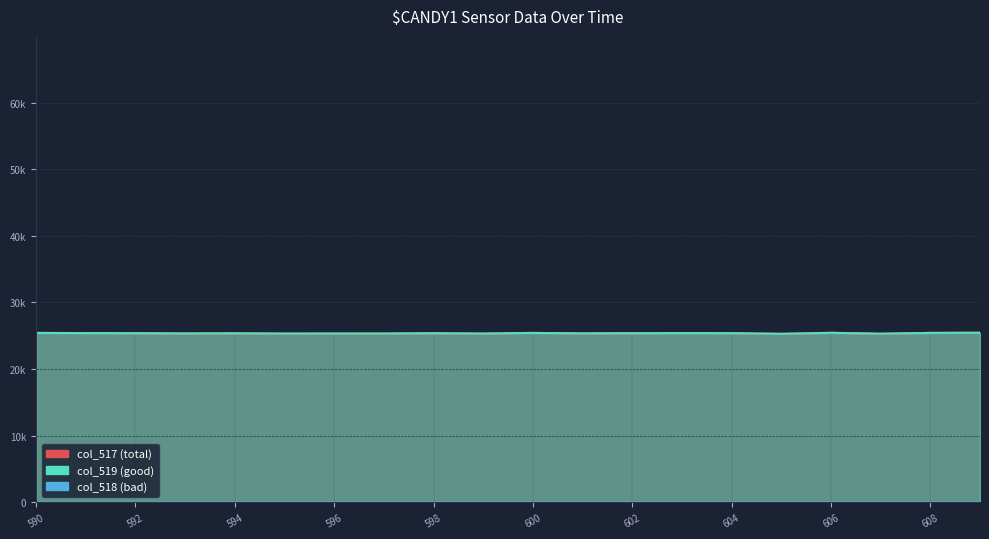

Reading left to right, extract all data points from this chart.

col_517 (total): 590=25430	591=25399	592=25387	593=25349	594=25370	595=25331	596=25337	597=25338	598=25383	599=25330	600=25427	601=25361	602=25384	603=25399	604=25390	605=25290	606=25445	607=25310	608=25431	609=25456
col_518 (bad): 590=1	591=0	592=0	593=0	594=2	595=3	596=0	597=3	598=1	599=1	600=0	601=0	602=0	603=1	604=1	605=0	606=1	607=1	608=0	609=0
col_519 (good): 590=25429	591=25399	592=25387	593=25349	594=25368	595=25328	596=25337	597=25335	598=25382	599=25329	600=25427	601=25361	602=25384	603=25398	604=25389	605=25290	606=25444	607=25309	608=25431	609=25456